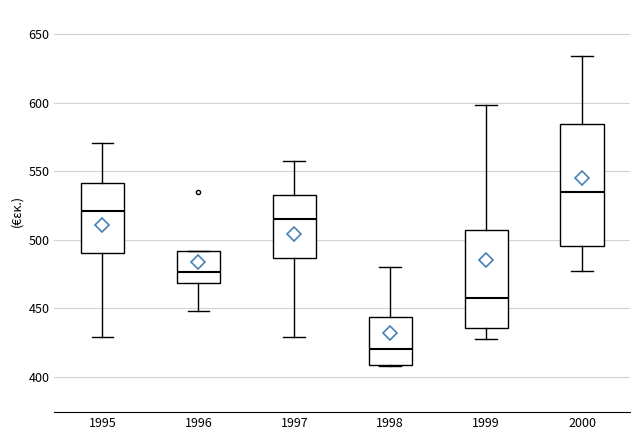

Which box has the lowest median line?

1998